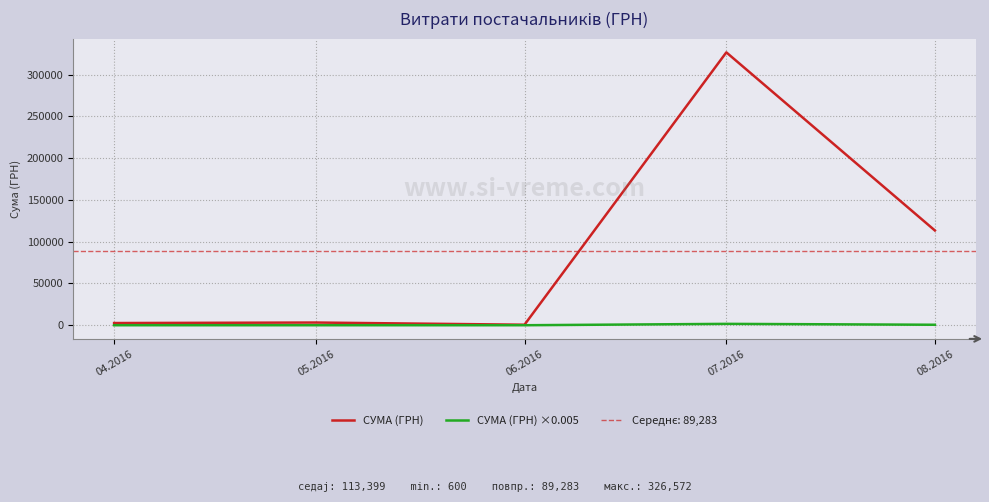

How many values in the СУМА (ГРН) series are below 3225?

2